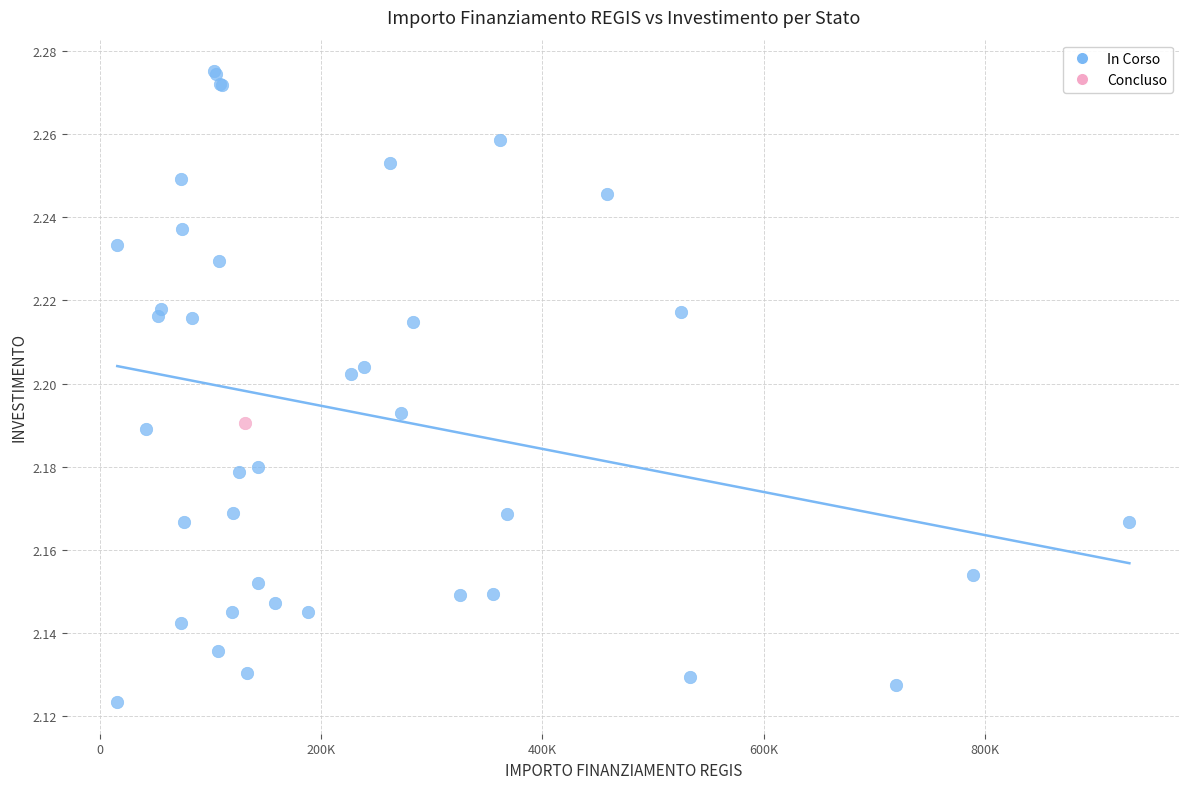

What are all the series names shown in the legend?

In Corso, Concluso